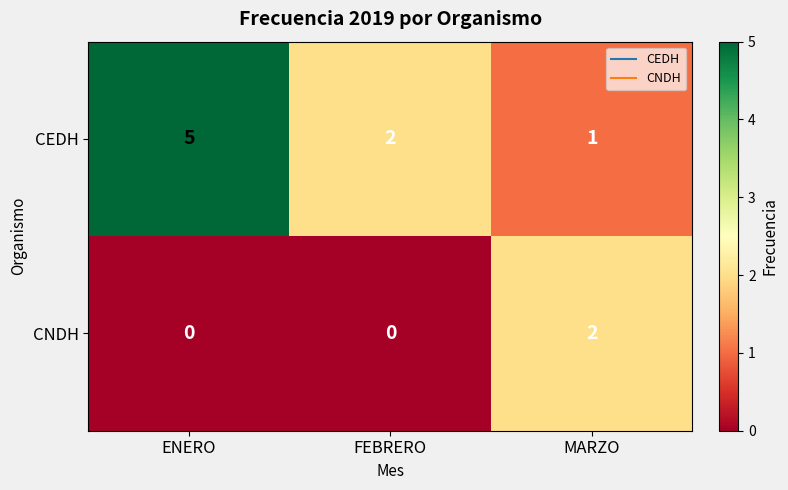

At which label does CEDH first exceed 2?

ENERO